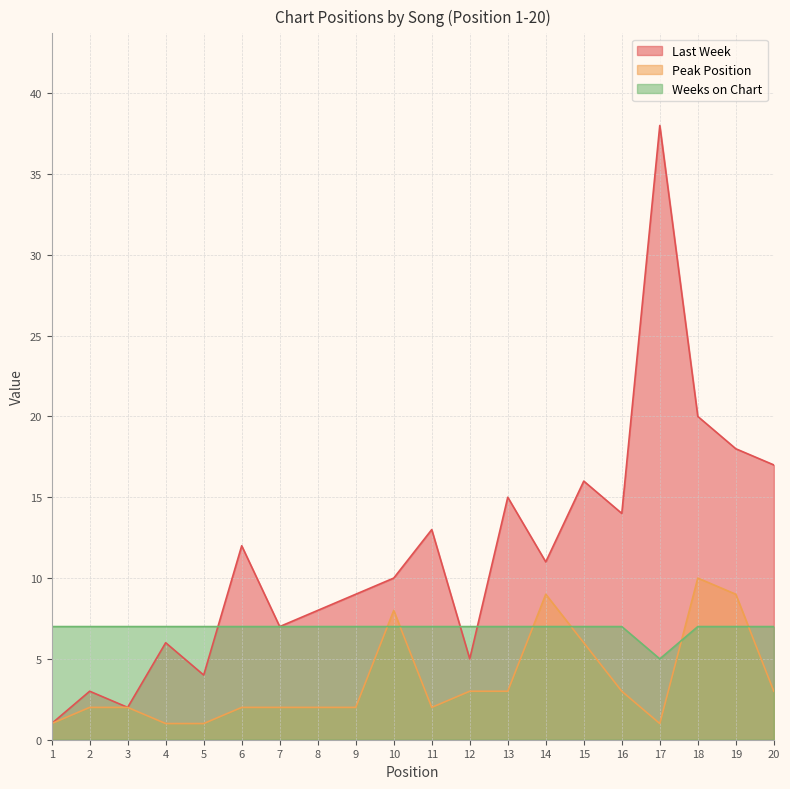

How many interior local peaks does the Peak Position series have?

3